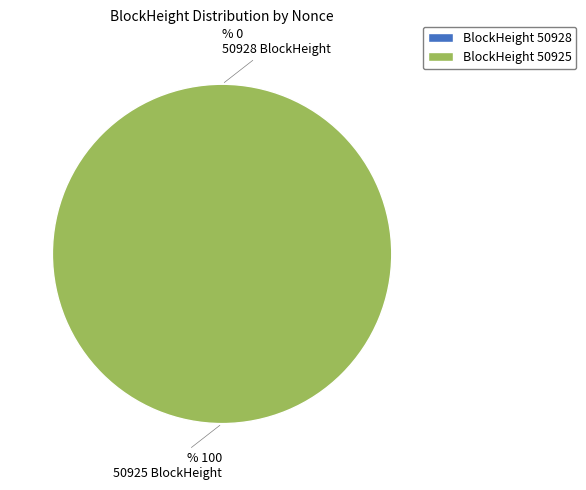

Which category has the biggest portion of the pie?

50925